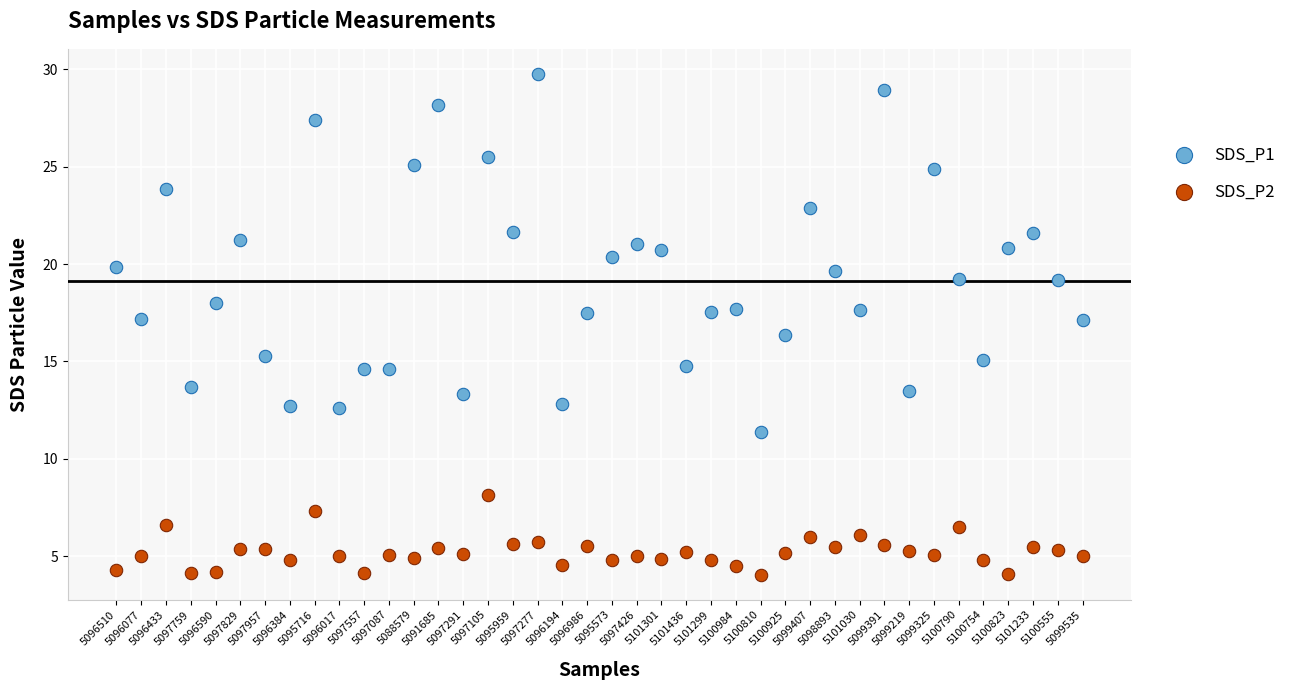

Which series contains the lowest Y value?

SDS_P2